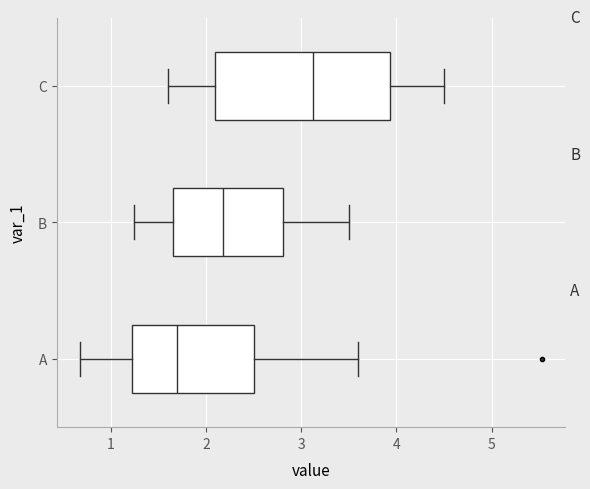

Comparing the boxes themselves (not the whiskers), which one is the widest?

C